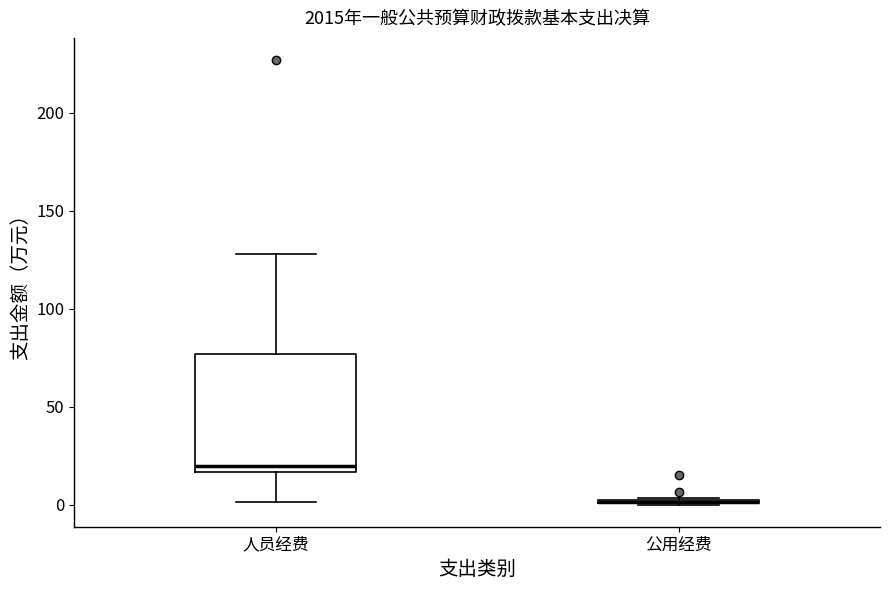

Which box is the tallest, from its lower edge to its upper edge?

人员经费